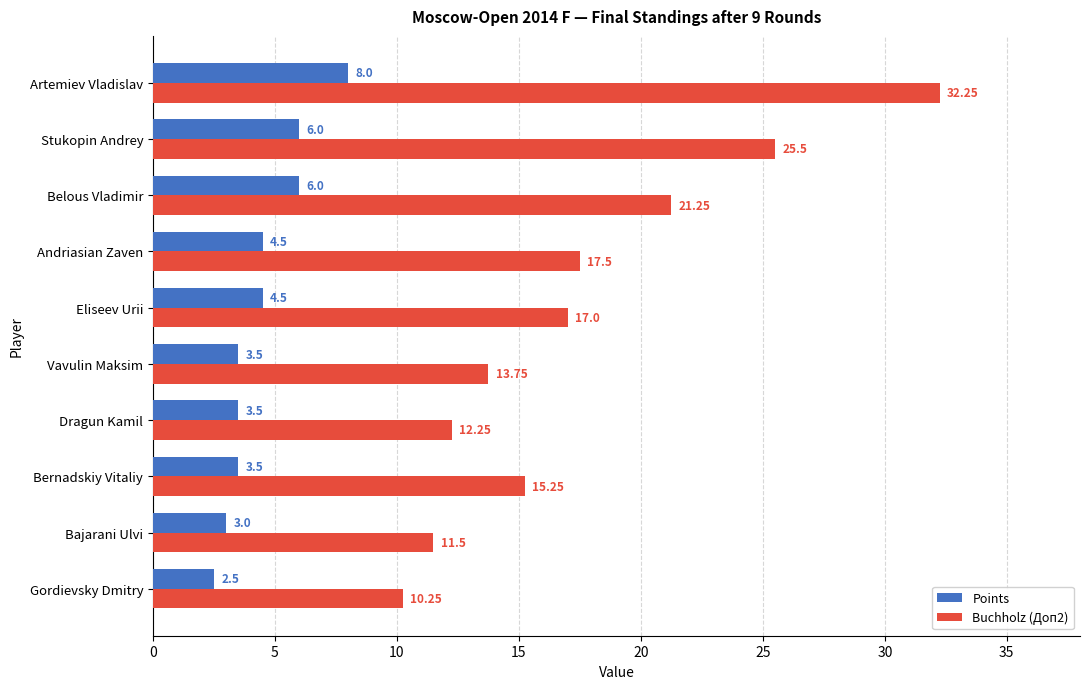

Rank the series by their maximum value, from highest to lowest.

Buchholz (Доп2), Points